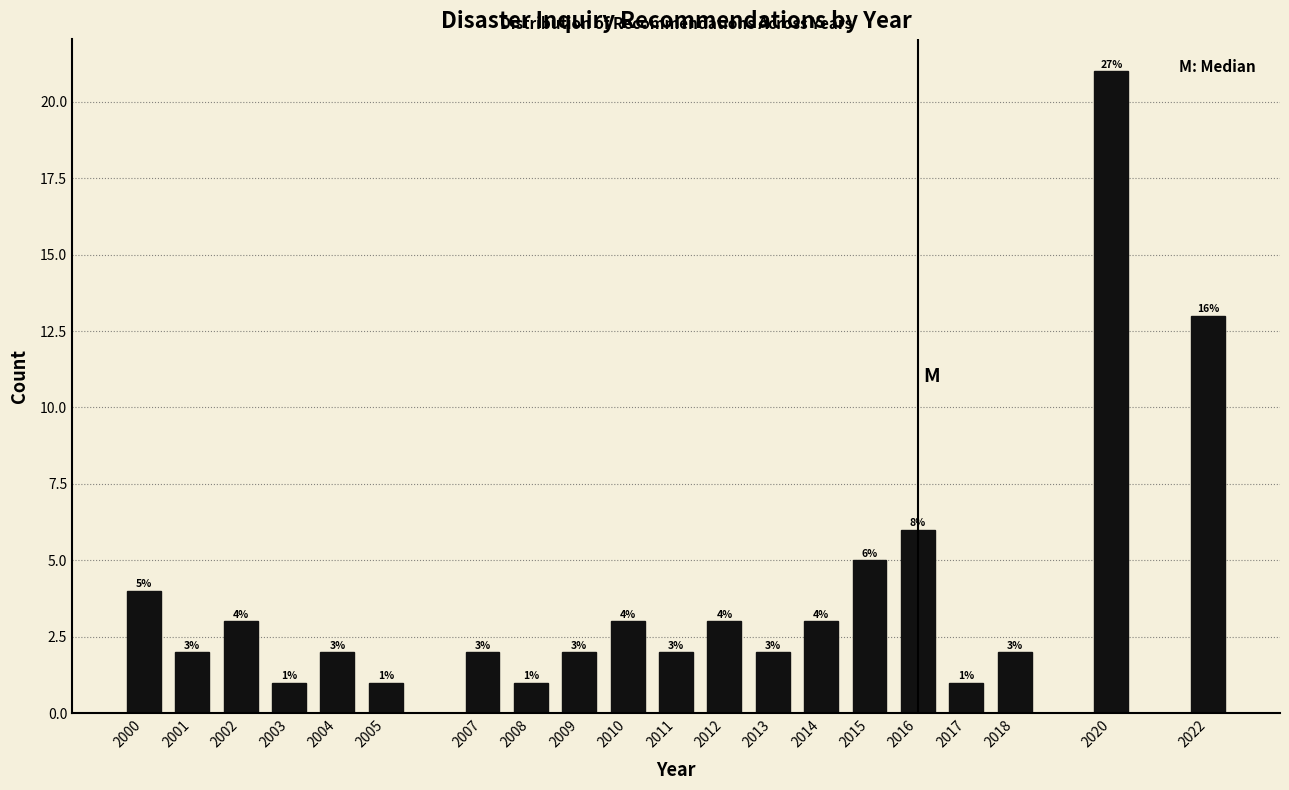

Reading left to right, what are all the values shown in this chart?

2000=4	2001=2	2002=3	2003=1	2004=2	2005=1	2007=2	2008=1	2009=2	2010=3	2011=2	2012=3	2013=2	2014=3	2015=5	2016=6	2017=1	2018=2	2020=21	2022=13